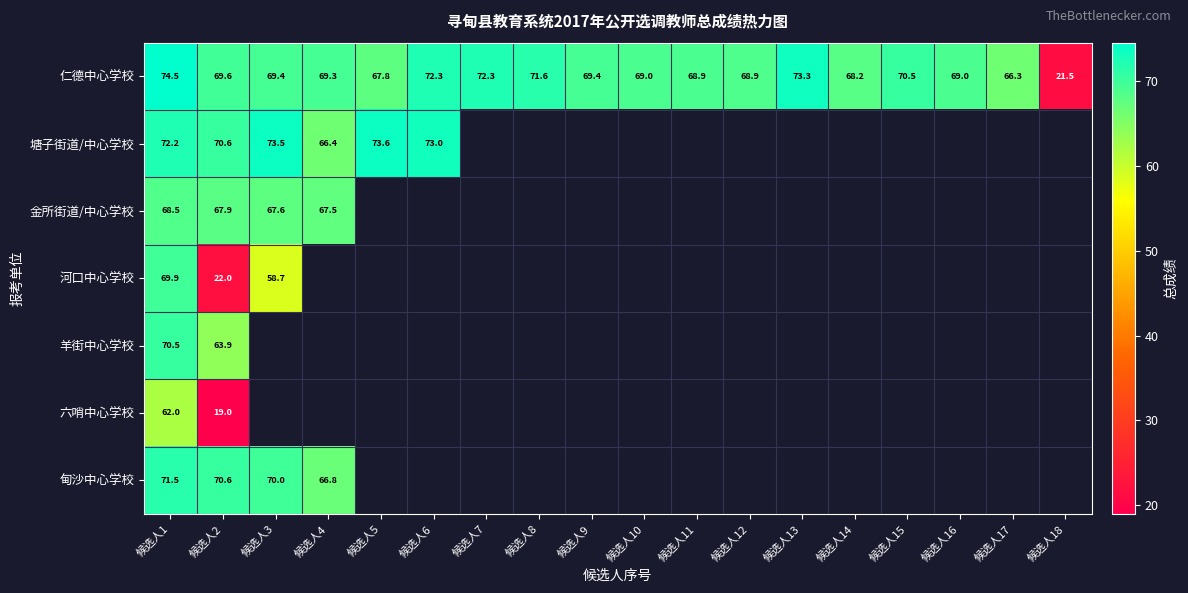

What is the greatest value displayed?

74.5